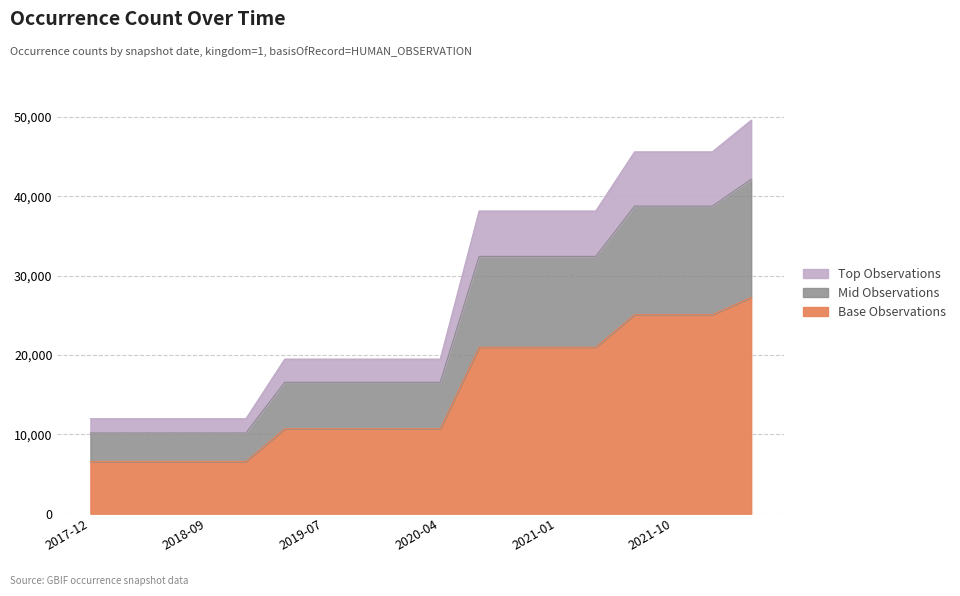

The value of Base Observations at 2021-01 is 33016.1. True or false?

False